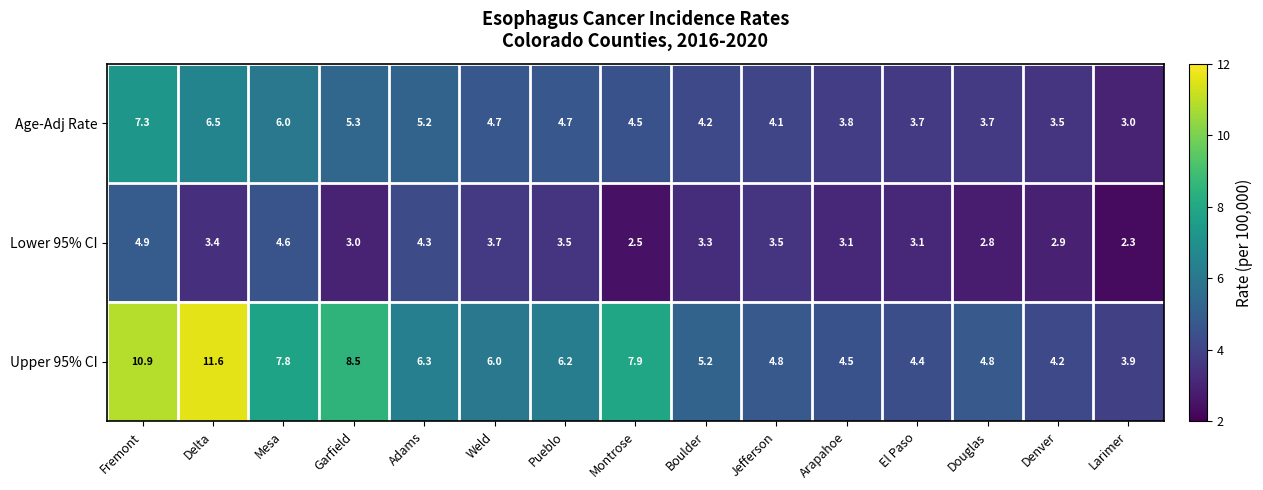

The value of Age-Adj Rate at Montrose is 6.6. True or false?

False